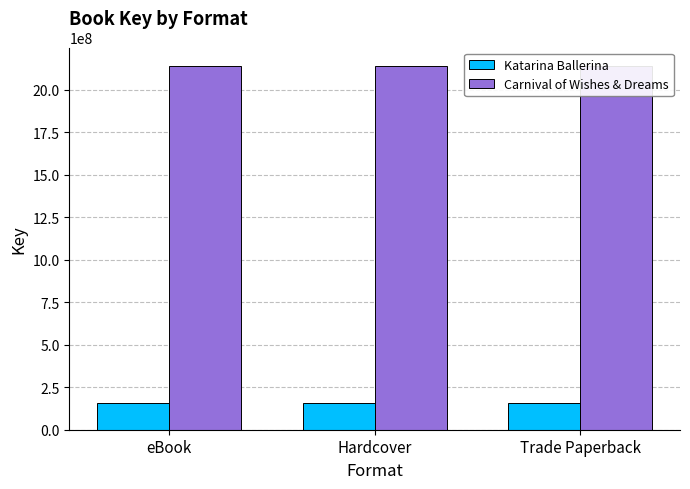

What is the label of the 1st bar from the left?

eBook